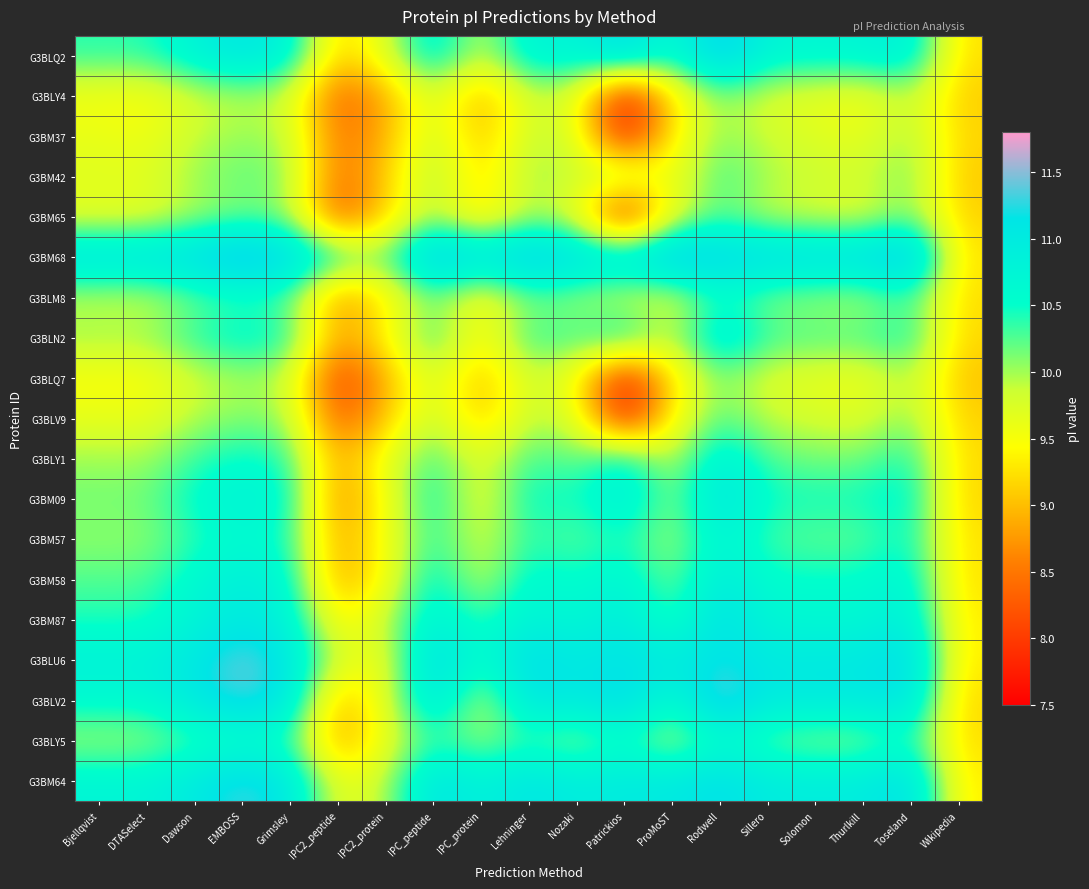

At which category does the chart reach its peak across all series?

EMBOSS